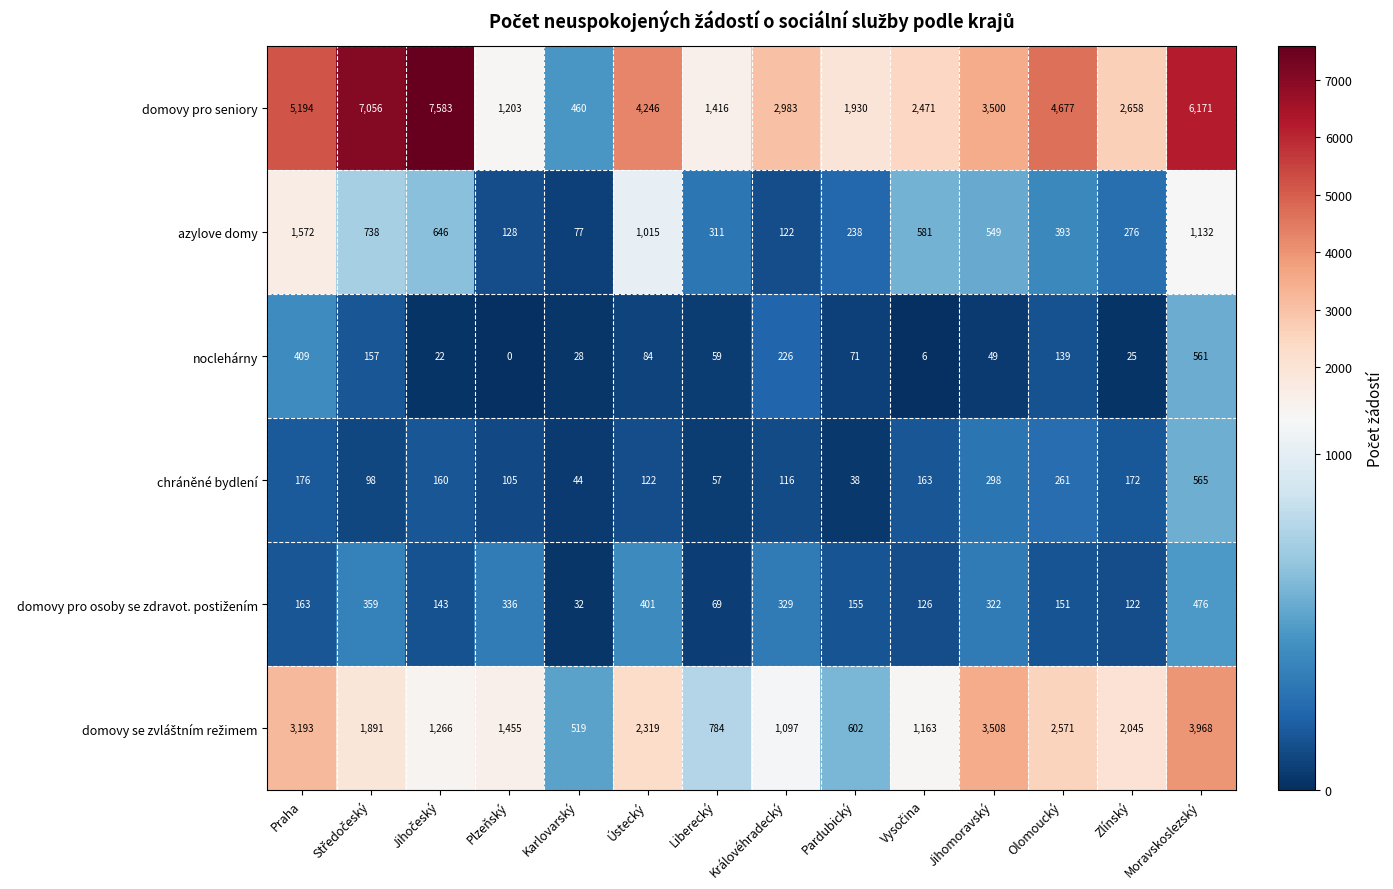

Which category has the lowest value across all series?

Plzeňský